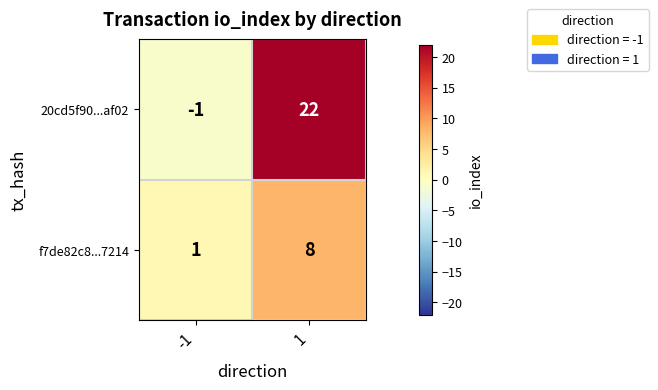

Count the number of data series in this chart.

2